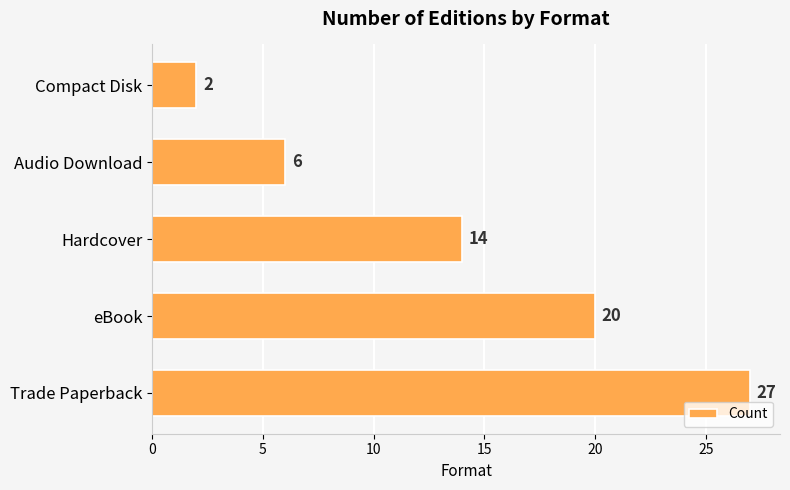

What is the change in value from eBook to Compact Disk?

-18